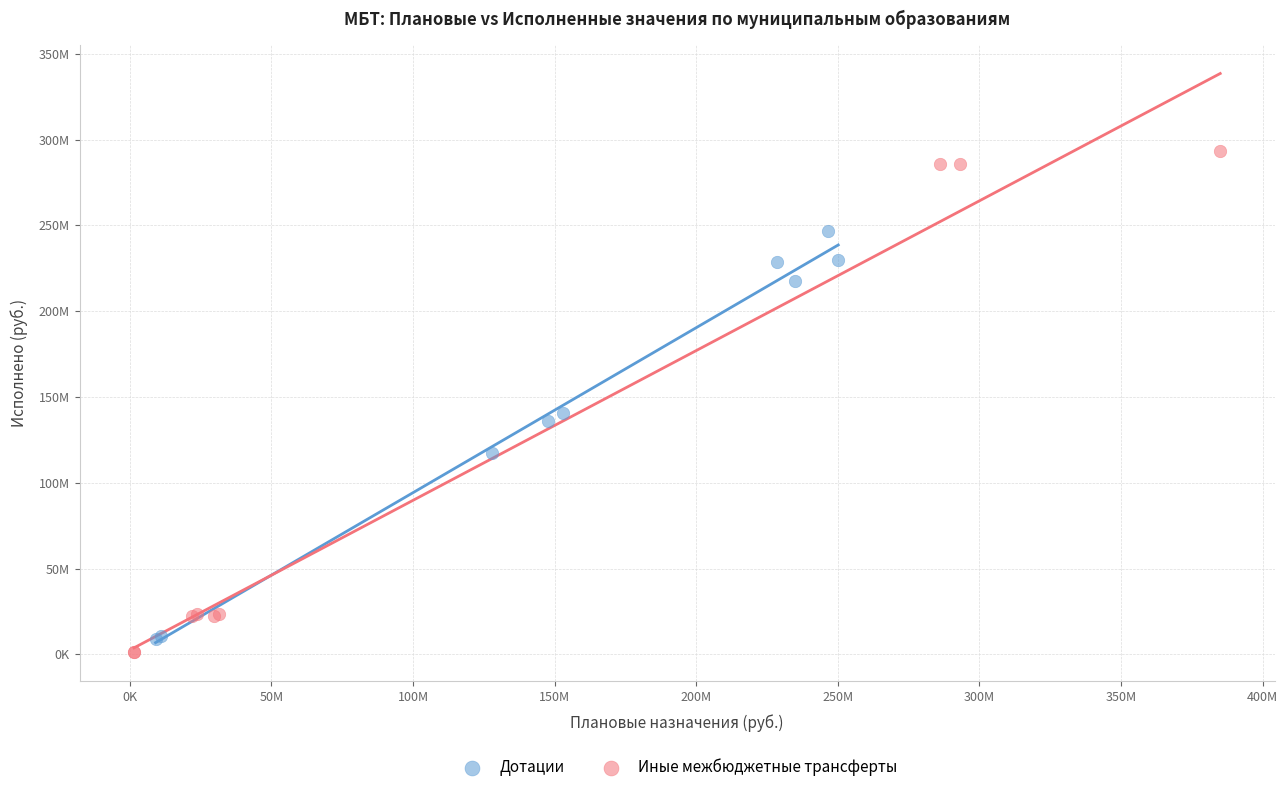

What are all the series names shown in the legend?

Дотации, Иные межбюджетные трансферты